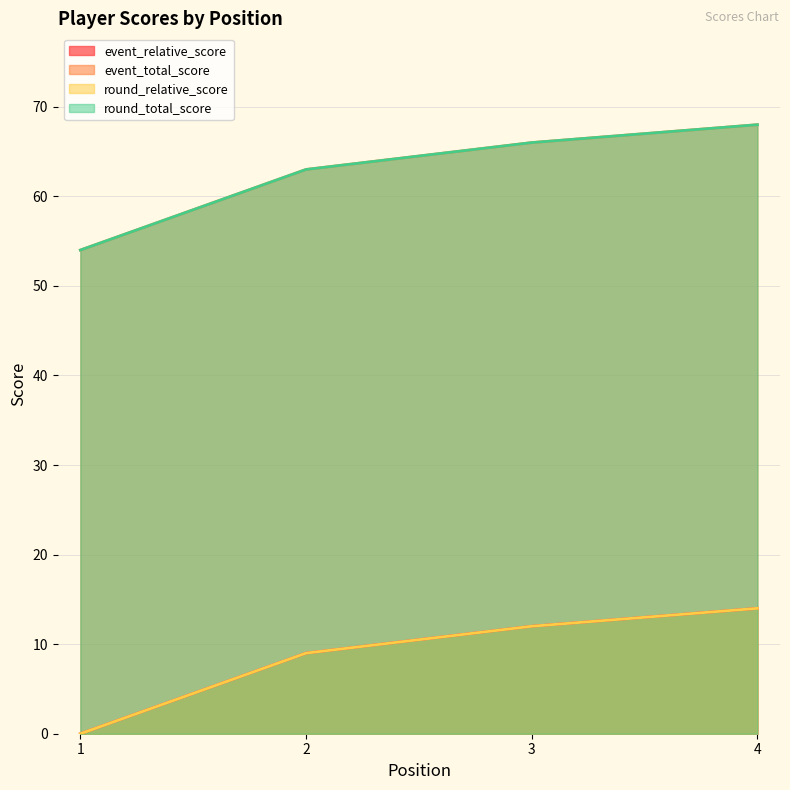

True or false: round_relative_score has more than 2 points higher than both neighbors.

False